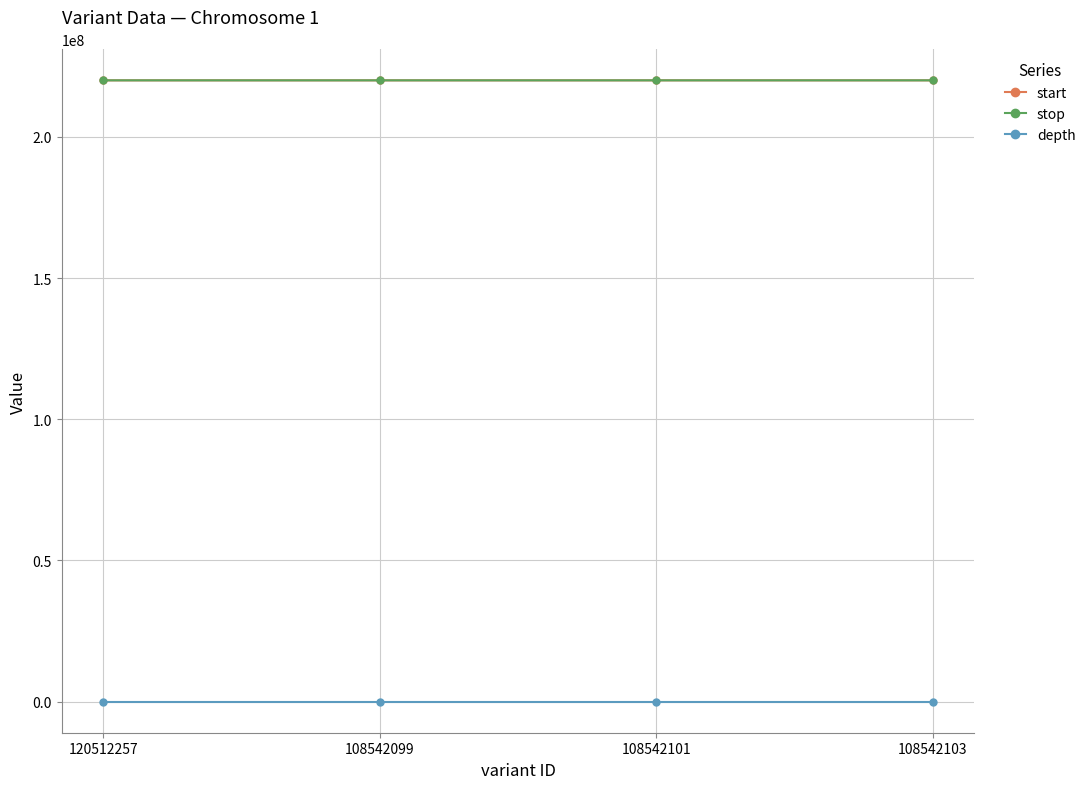

True or false: depth has more than 2 points higher than both neighbors.

False